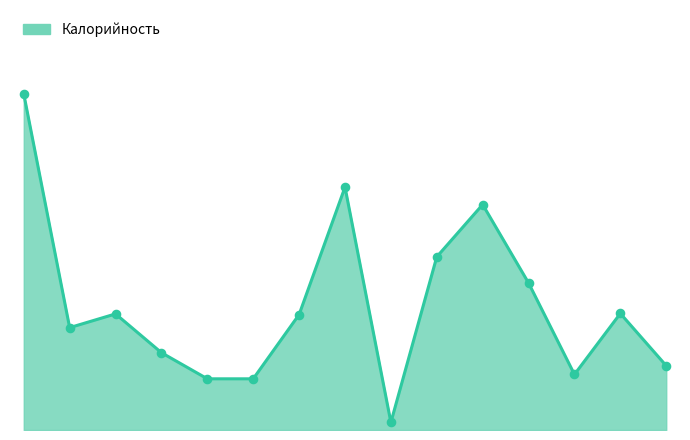

Is this an area chart (filled region under the line)?

Yes